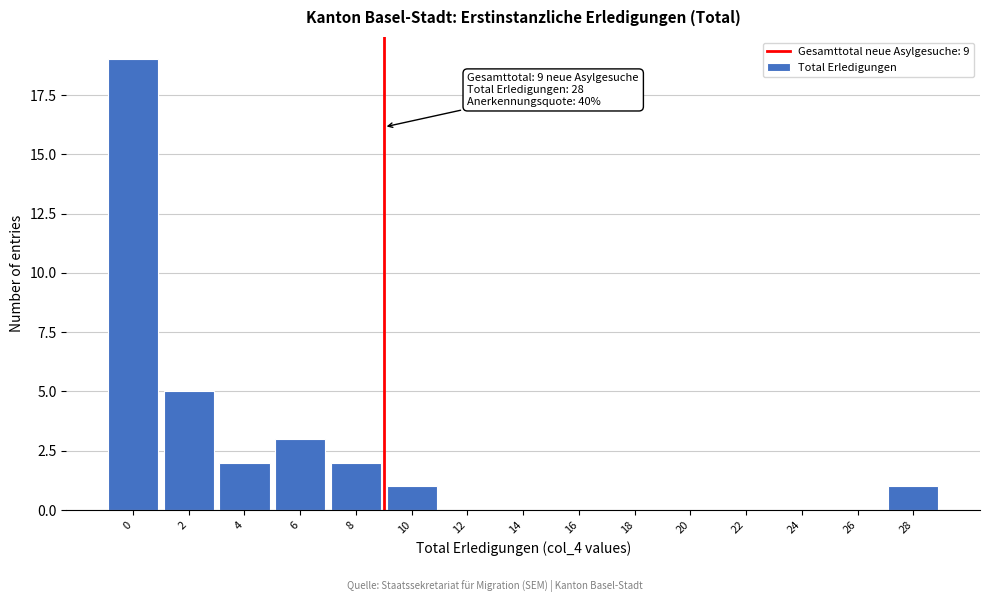

Reading left to right, list all the values displayed in this chart.

0=19	2=5	4=2	6=3	8=2	10=1	12=0	14=0	16=0	18=0	20=0	22=0	24=0	26=0	28=1